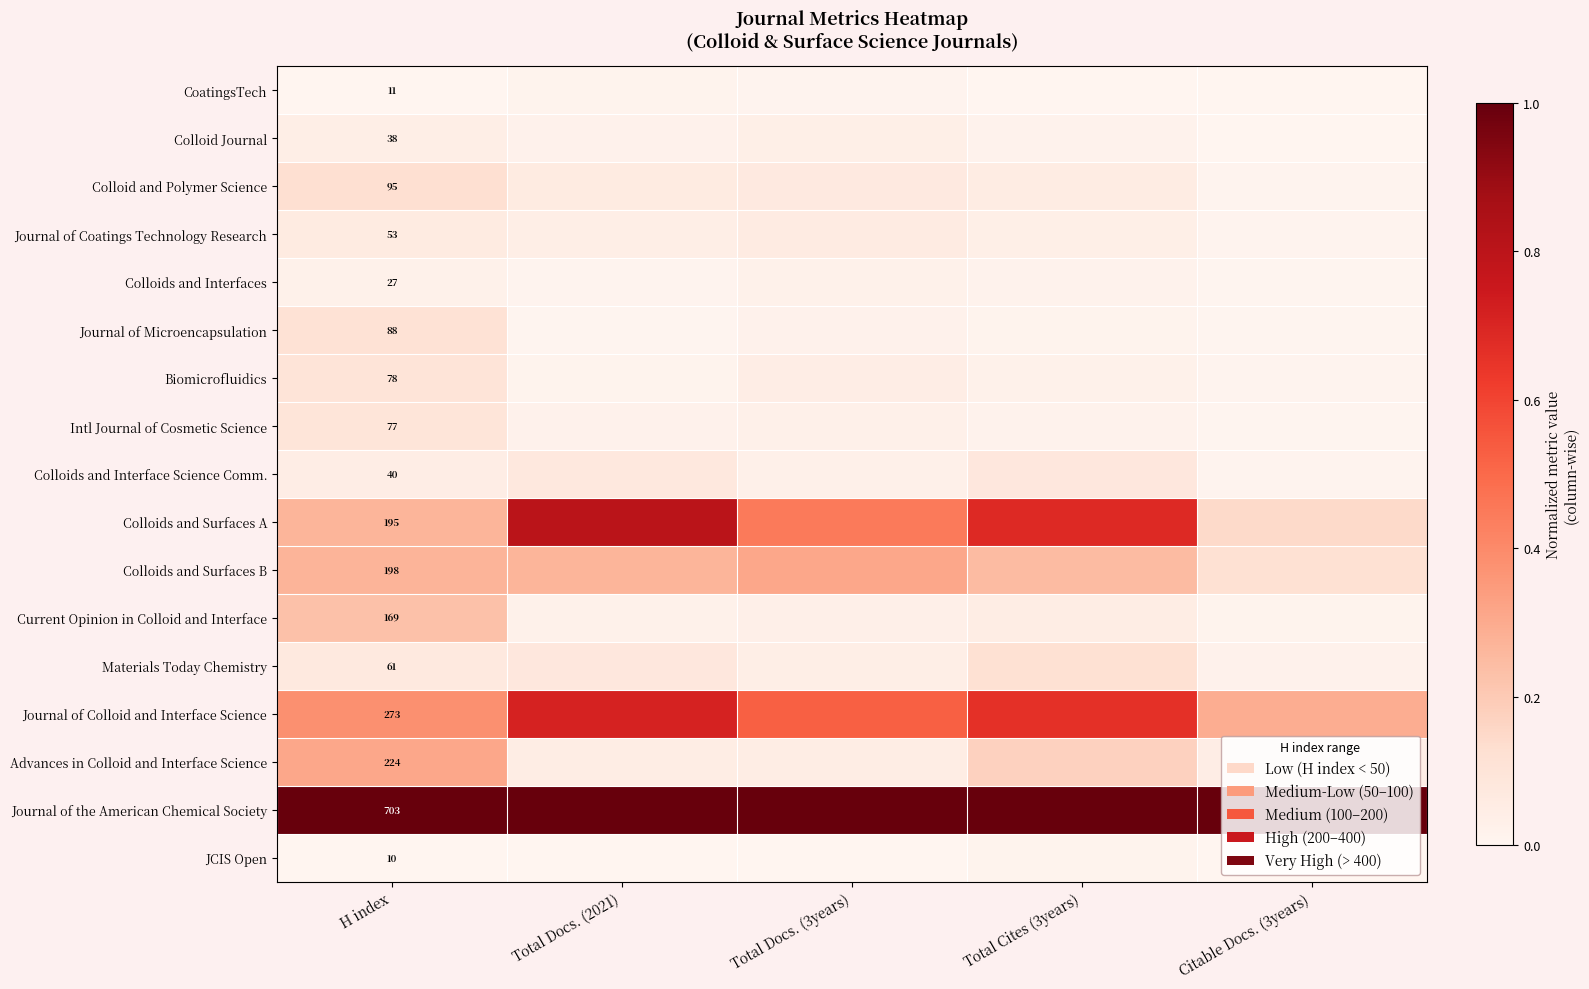

Rank the series at H index from highest to lowest value.

Journal of the American Chemical Society, Journal of Colloid and Interface Science, Advances in Colloid and Interface Science, Colloids and Surfaces B, Colloids and Surfaces A, Current Opinion in Colloid and Interface, Colloid and Polymer Science, Journal of Microencapsulation, Biomicrofluidics, Intl Journal of Cosmetic Science, Materials Today Chemistry, Journal of Coatings Technology Research, Colloids and Interface Science Comm., Colloid Journal, Colloids and Interfaces, CoatingsTech, JCIS Open